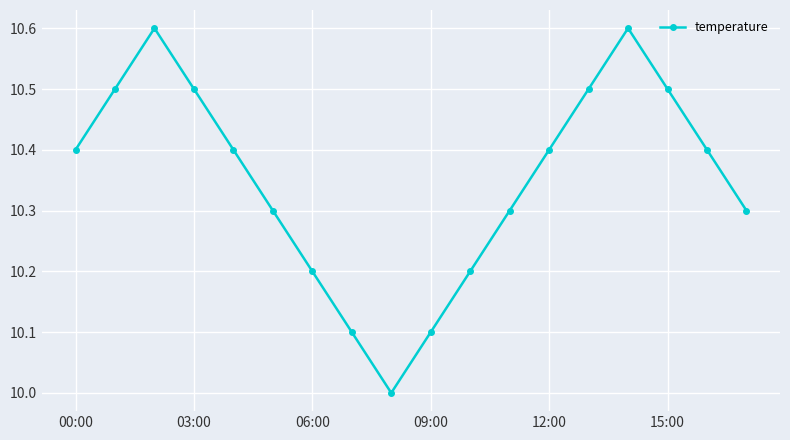

What is the smallest value displayed?

10.0